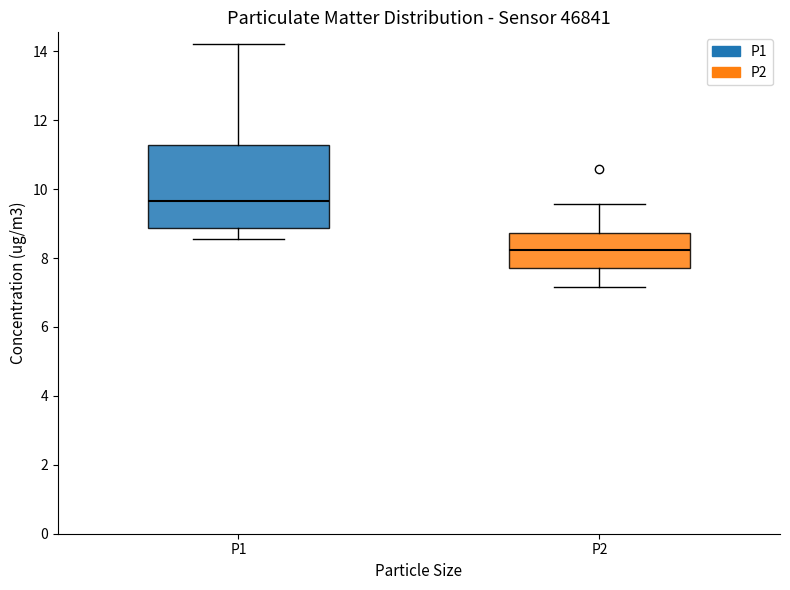

Reading left to right, transcribe this box plot: for each box, give where its median line is, the range the box spans, and where its two whiskers end, as read against the y-axis. The values are not printed on the chart, so give them approximately, as read against the axis.

P1: median 9.6, box 8.8 to 11.2, whiskers 8.6 to 14.2
P2: median 8.2, box 7.8 to 8.8, whiskers 7.2 to 9.6